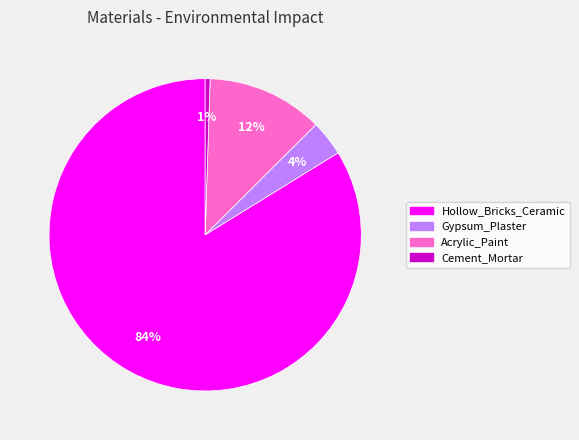

Rank the categories by value from lowest to highest.

Cement_Mortar, Gypsum_Plaster, Acrylic_Paint, Hollow_Bricks_Ceramic